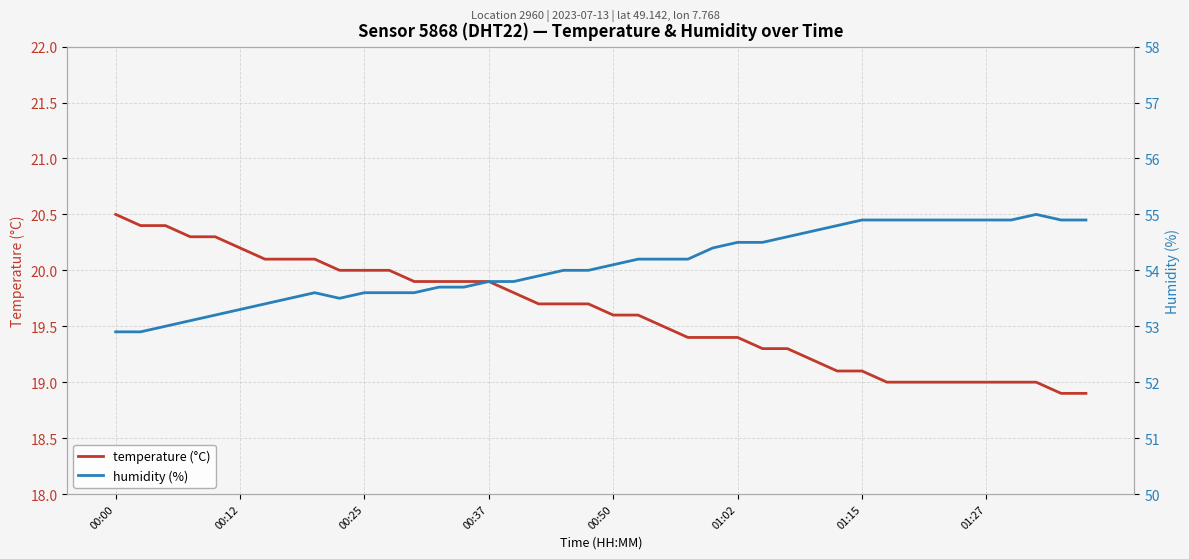

In humidity (%), how many points are higher than both neighbors (excluding endpoints)?

2